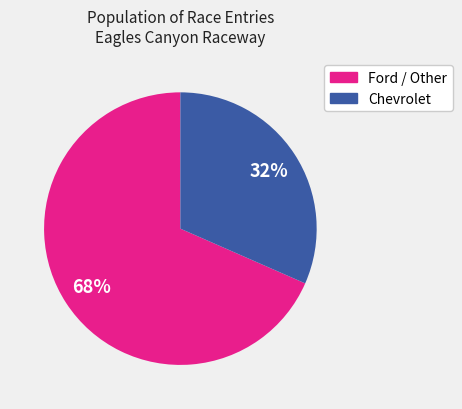

How many segments does this pie chart have?

2